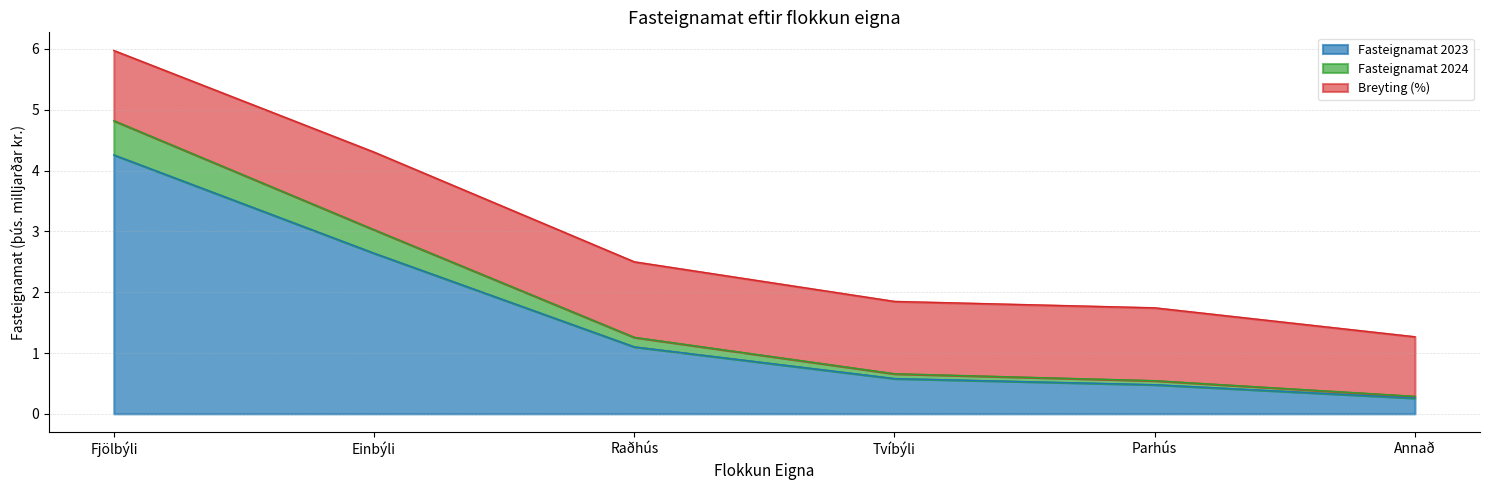

What is the difference between the second highest and minimum values in the Fasteignamat 2023 series?

2.4